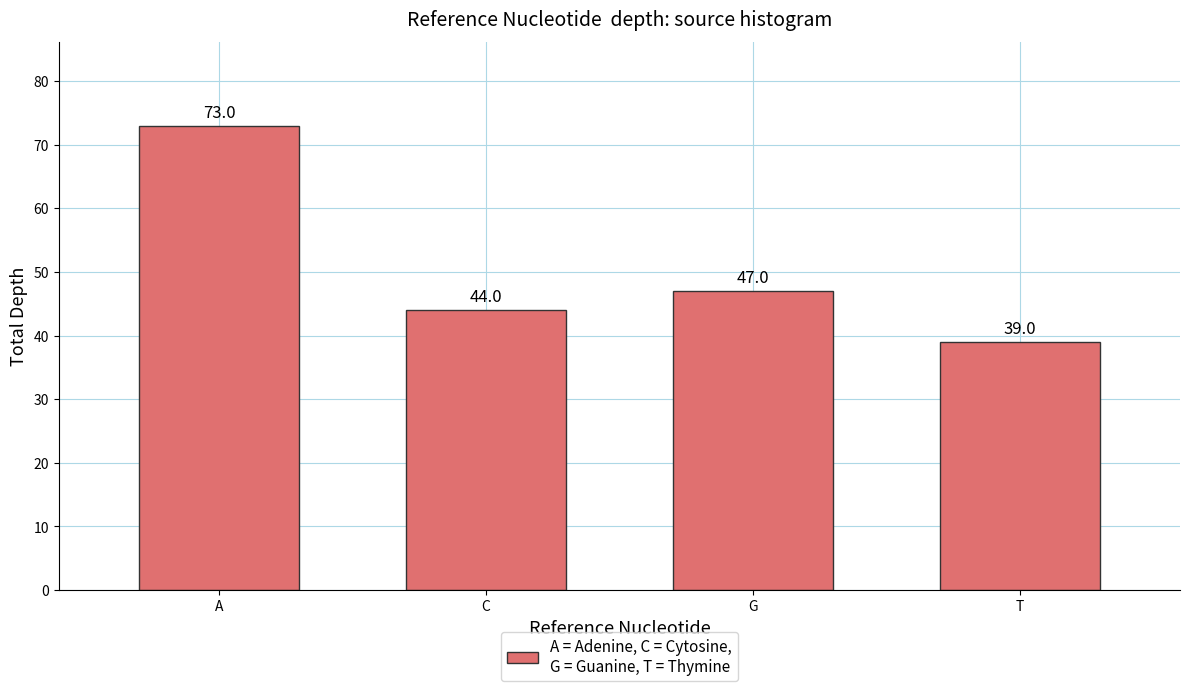

Reading left to right, what are all the values shown in this chart?

73	44	47	39